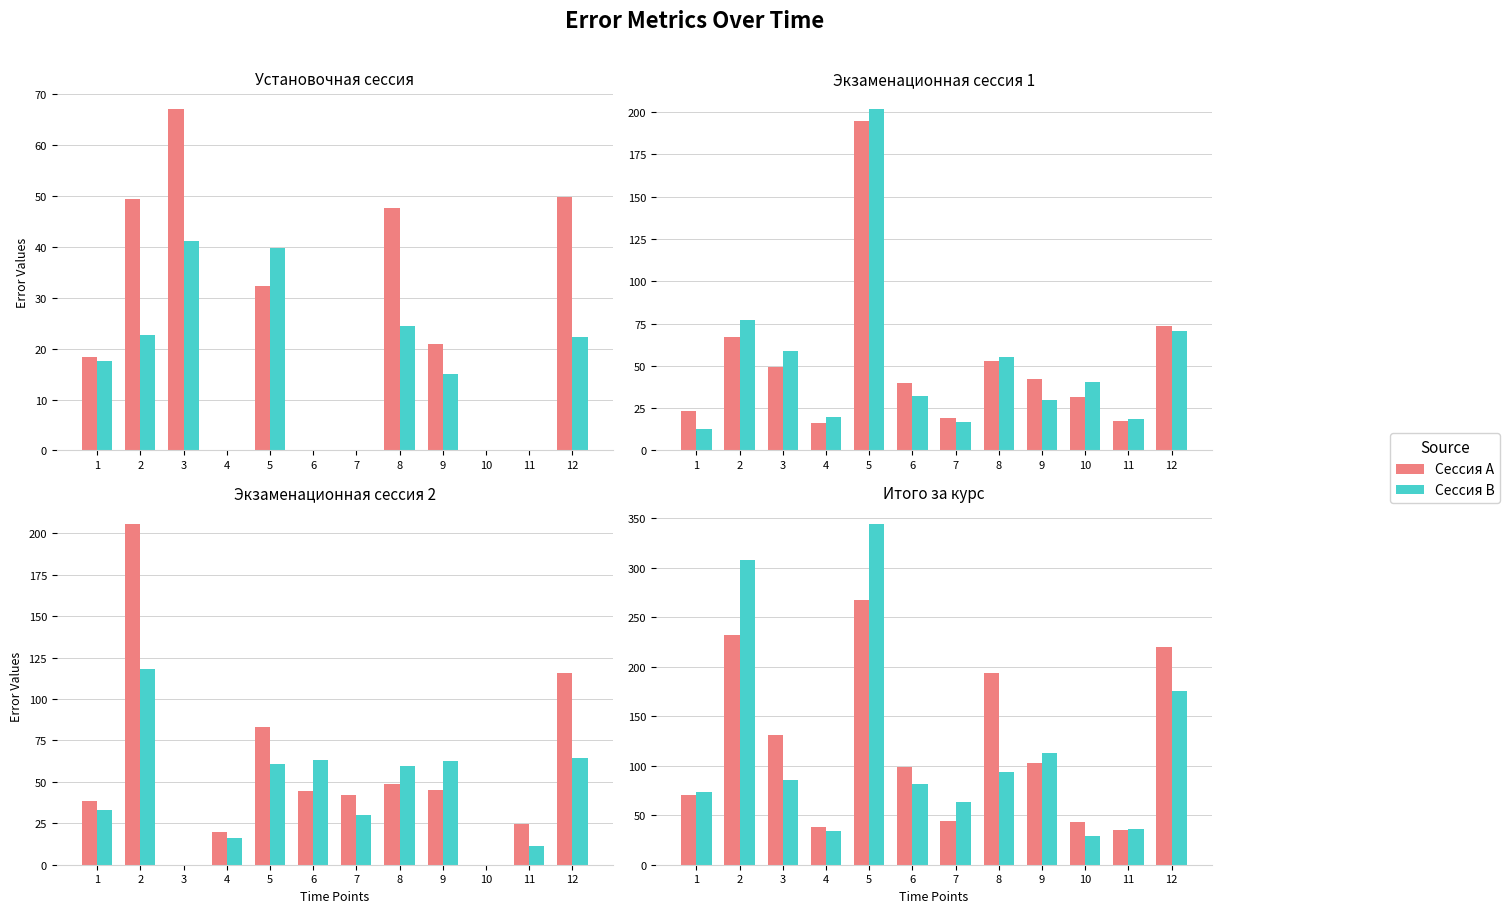

Is it true that Сессия B equals 308.2 at 2?

True